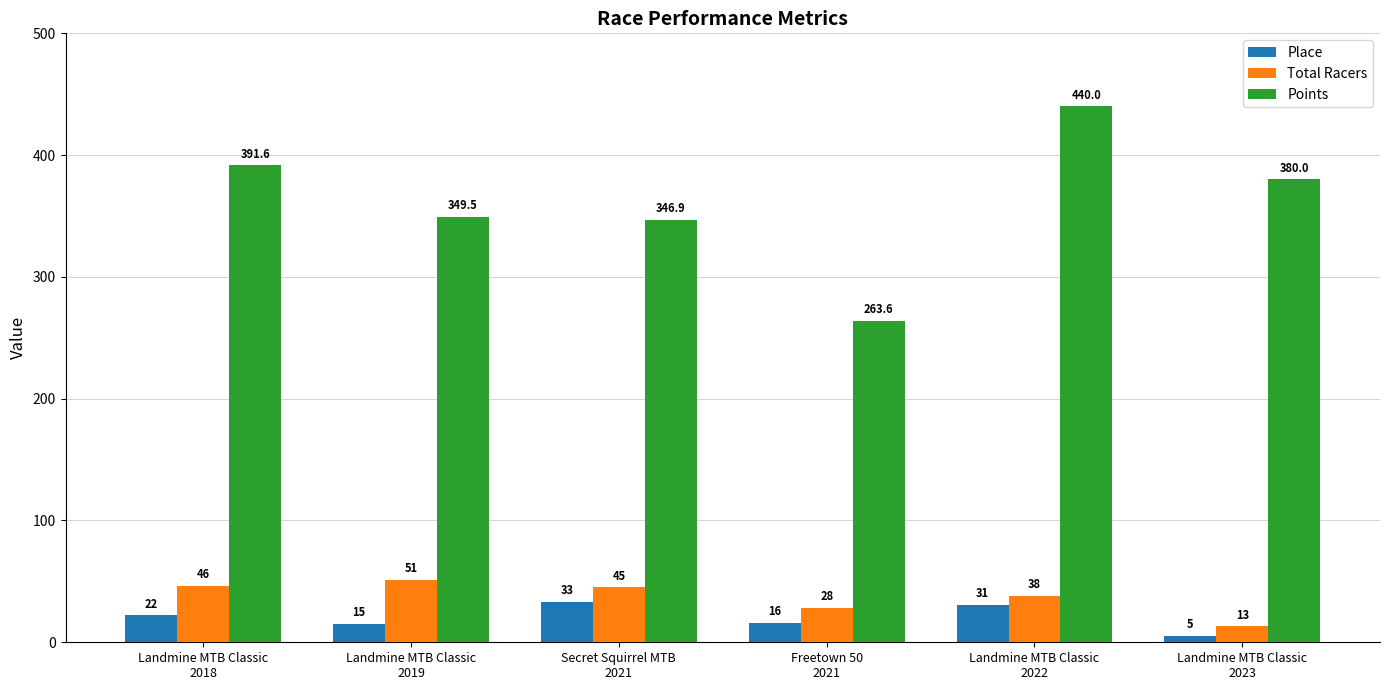

What is the difference between the Total Racers values at Landmine MTB Classic
2022 and Secret Squirrel MTB
2021?

7.0